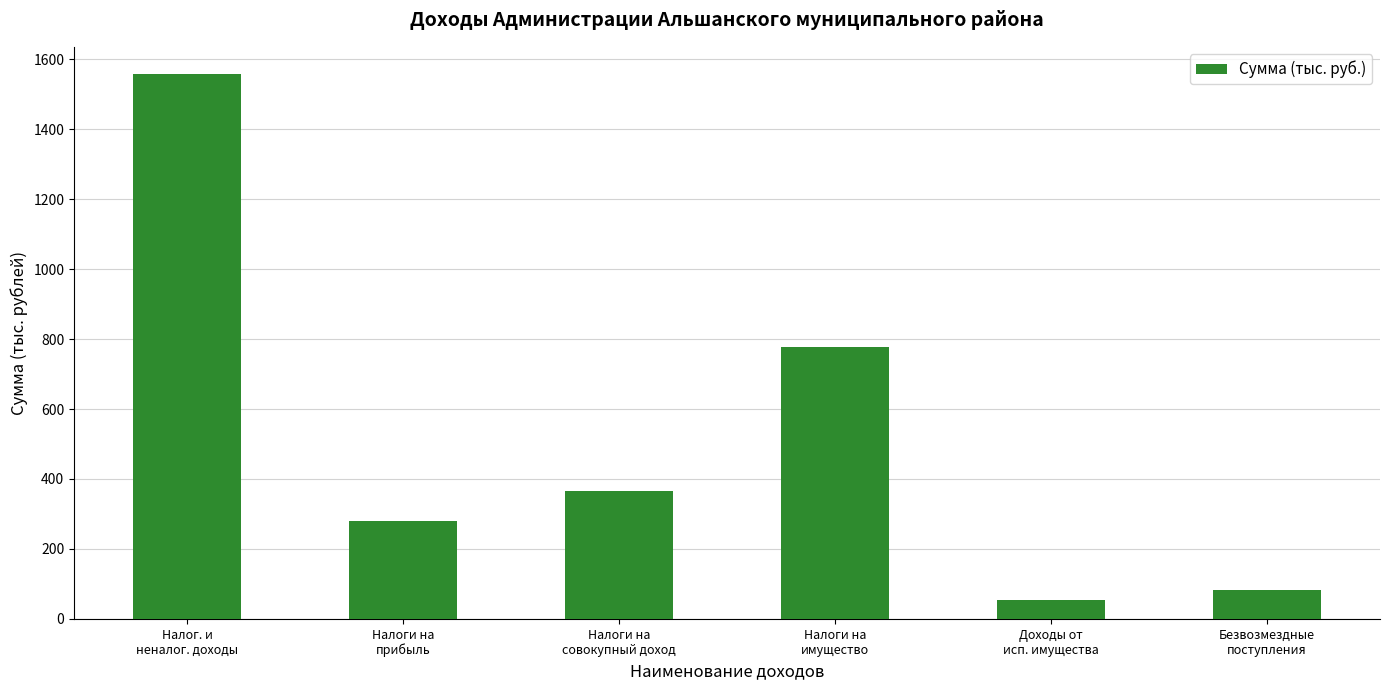

What position from the right is Налоги на
совокупный доход?

4